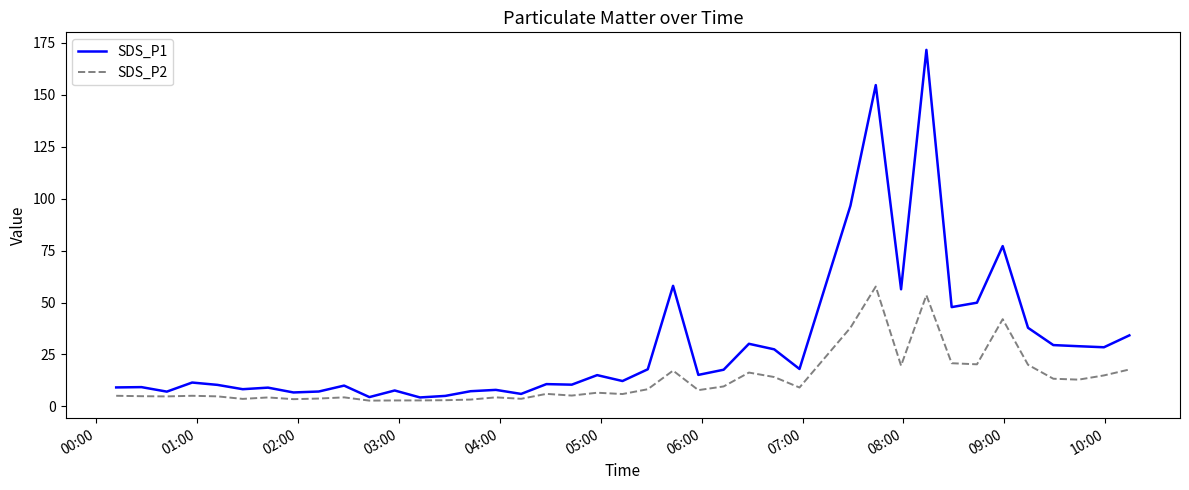

What are all the series names shown in the legend?

SDS_P1, SDS_P2